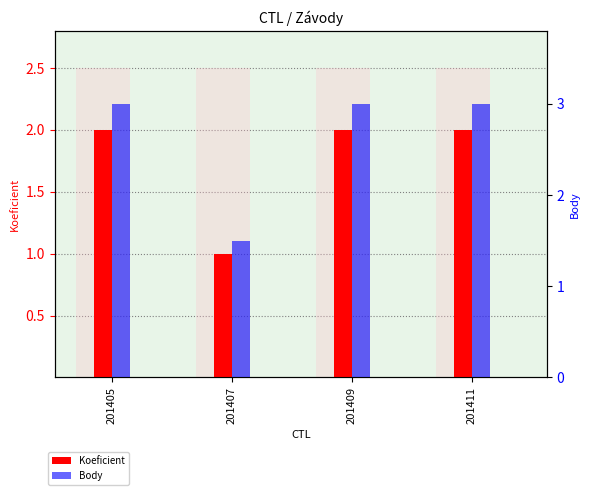

Which series has the largest range (max minus min)?

Body